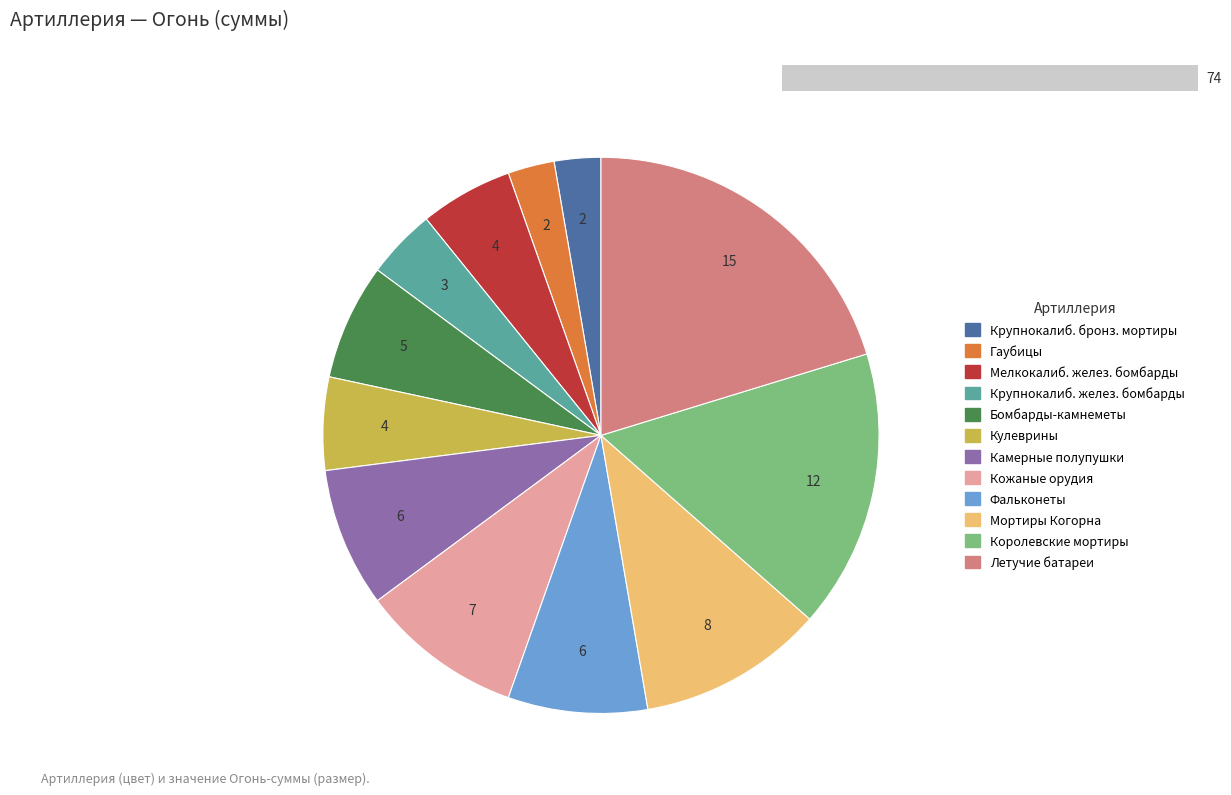

What percentage is the Камерные полупушки slice, to the nearest percent?

8%